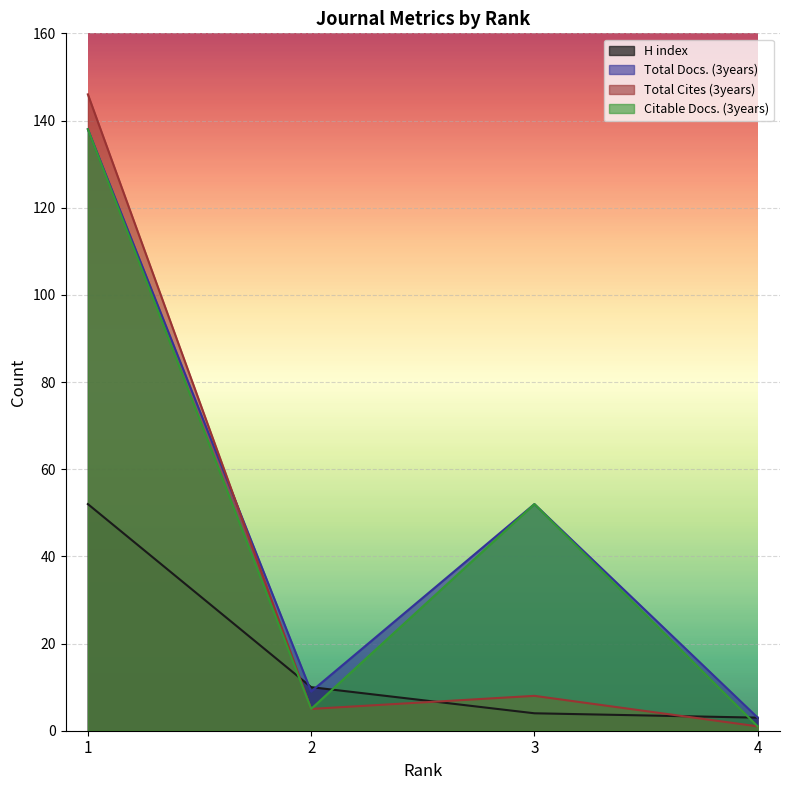

How many data points in H index are above 10?

1